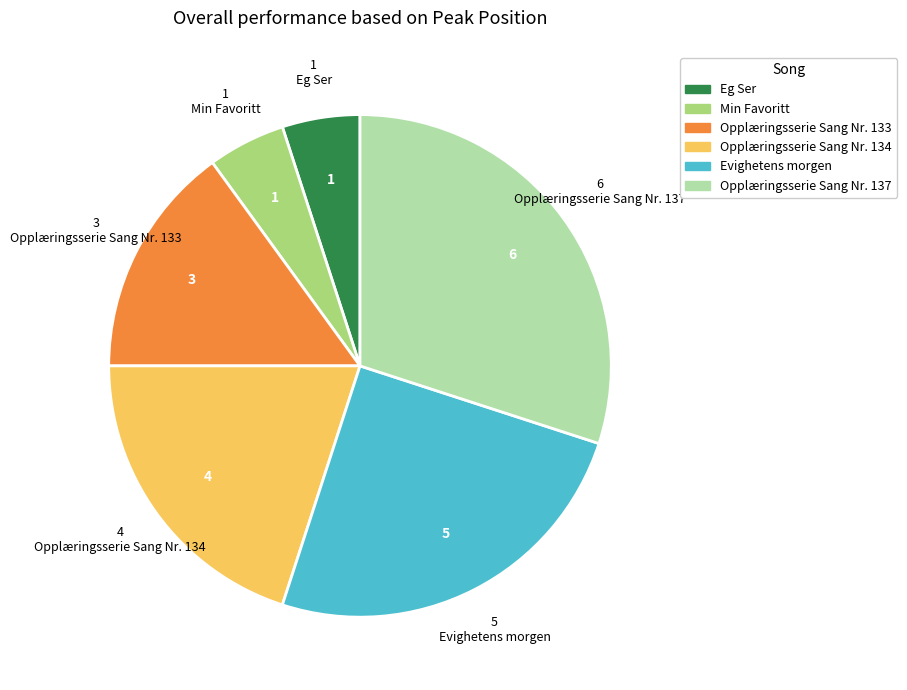

Between Opplæringsserie Sang Nr. 137 and Min Favoritt, which is larger?

Opplæringsserie Sang Nr. 137